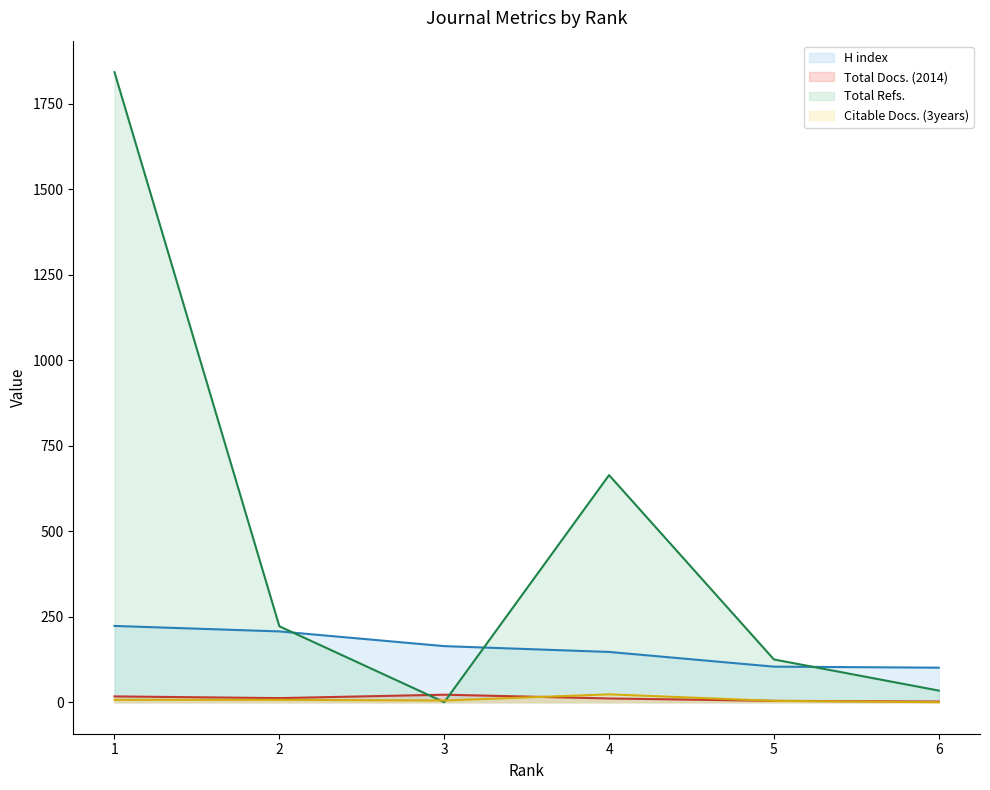

Where is Total Refs. nearest to the value 921?

4